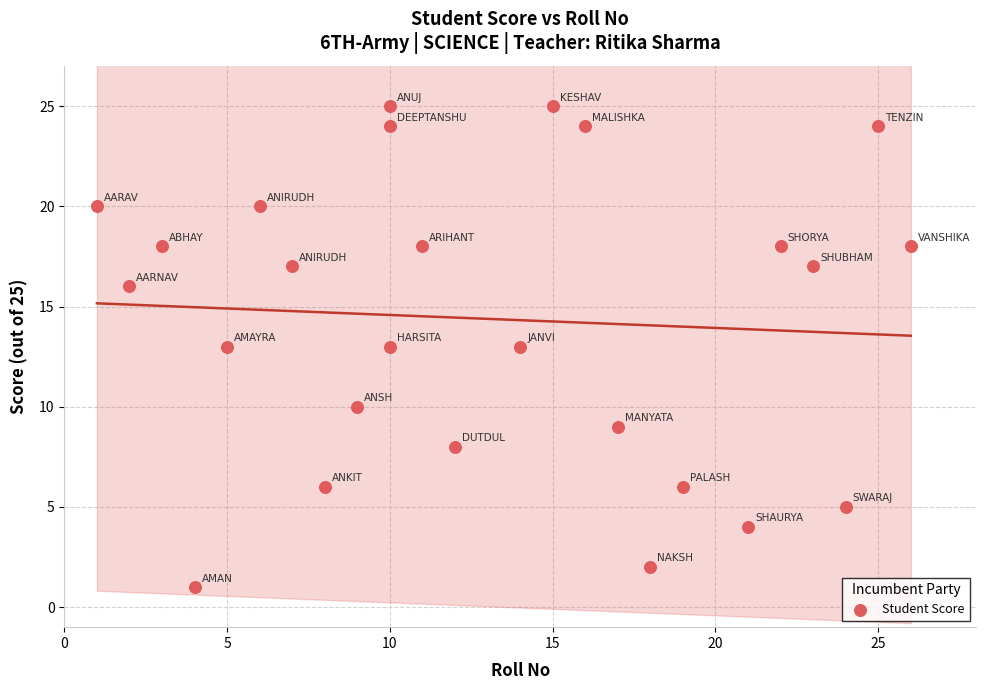

What is the range of X values (max minus min)?

25